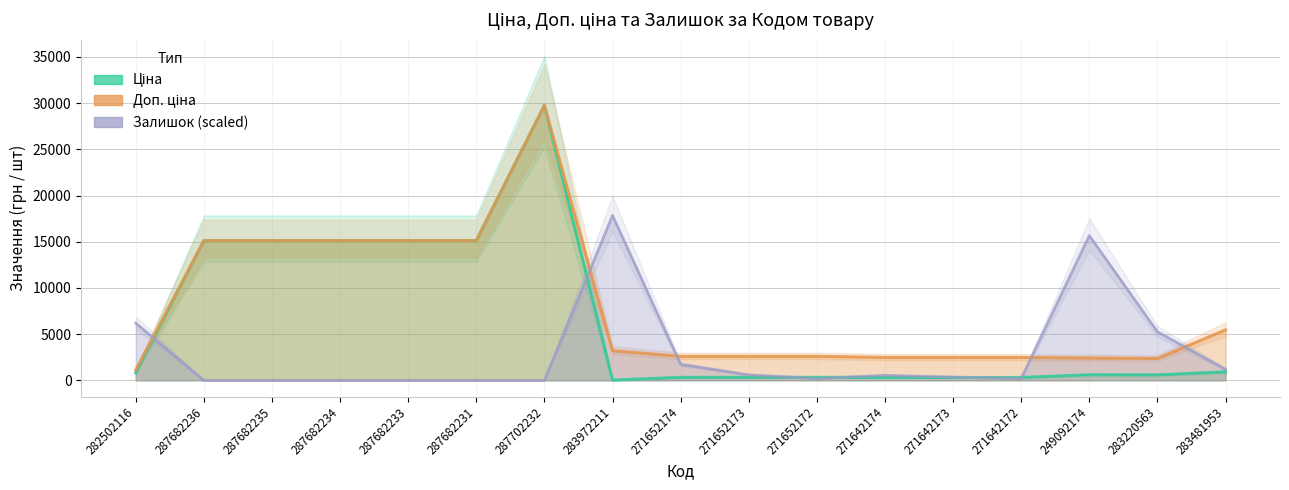

Where is the first local maximum for Залишок?

283972211